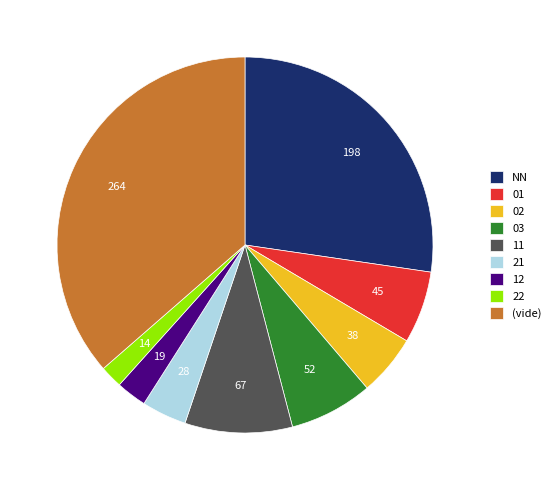

Rank the categories by value from highest to lowest.

(vide), NN, 11, 03, 01, 02, 21, 12, 22